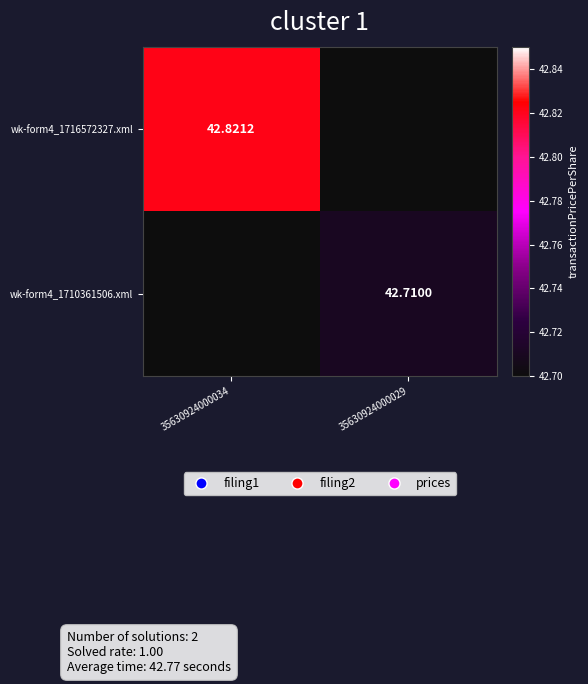

List the series in order of their overall mean, highest first.

wk-form4_1716572327.xml, wk-form4_1710361506.xml